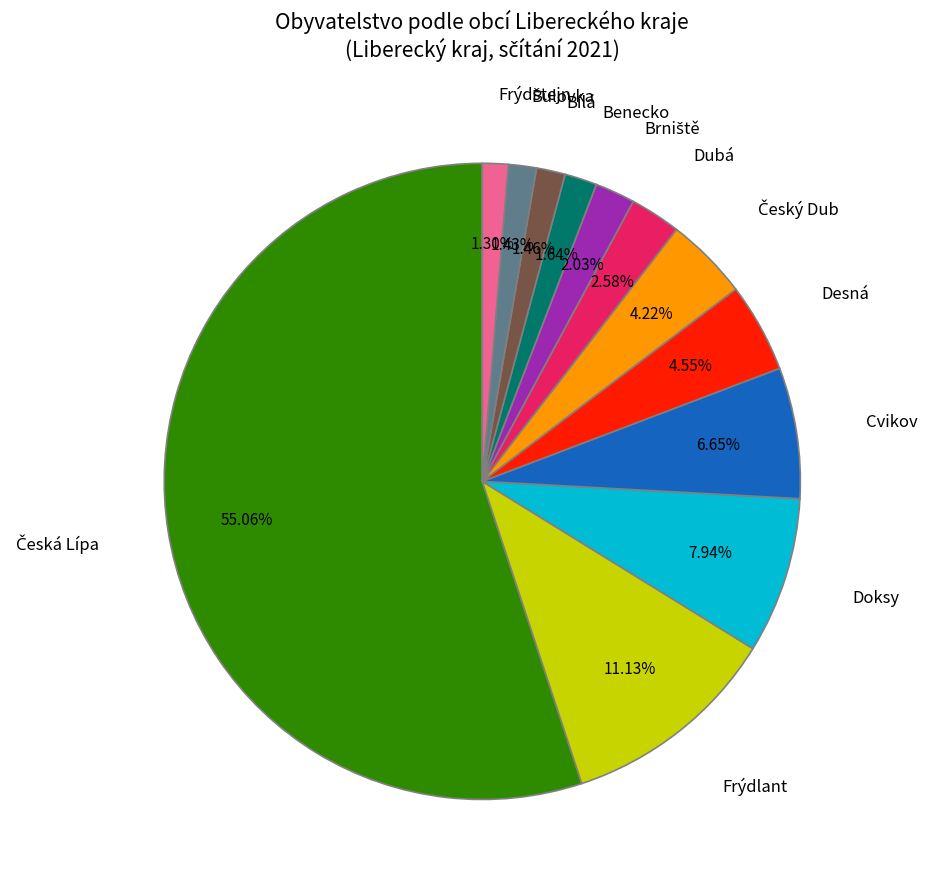

Does any single category account for the majority?

Yes